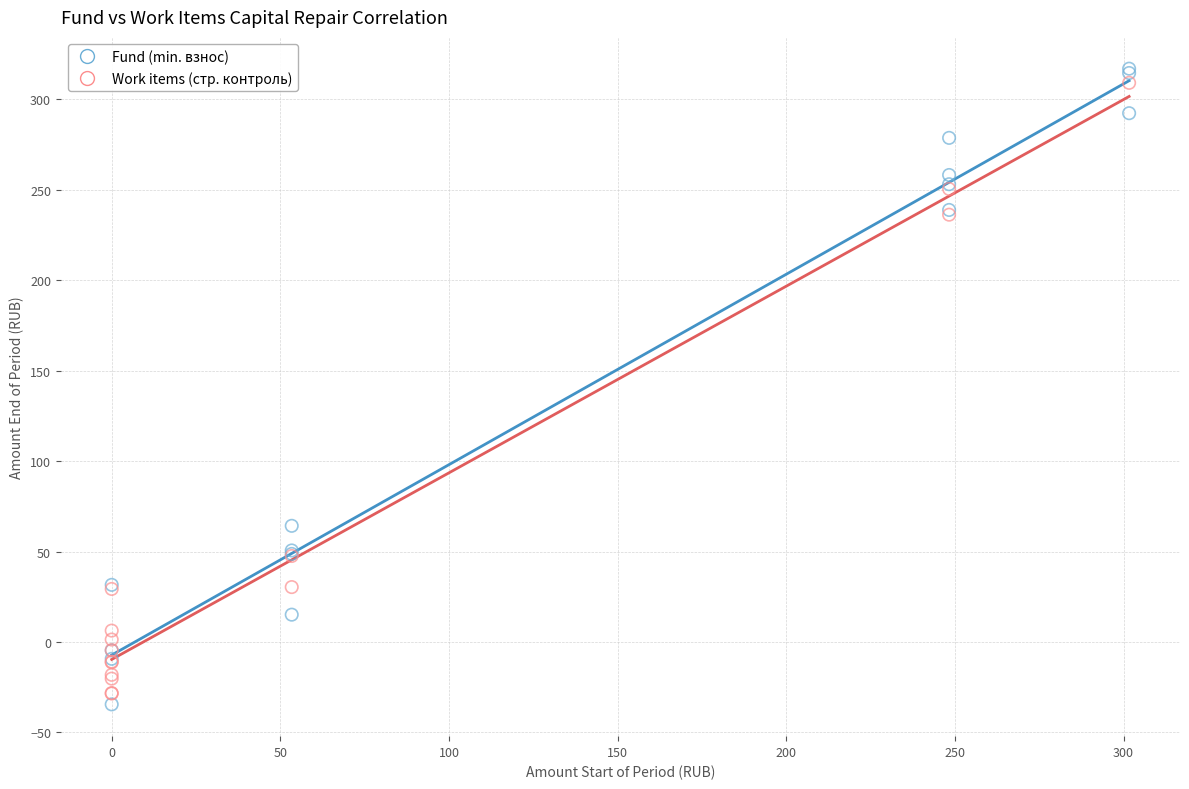

Which series contains the lowest Y value?

Fund (min. взнос)